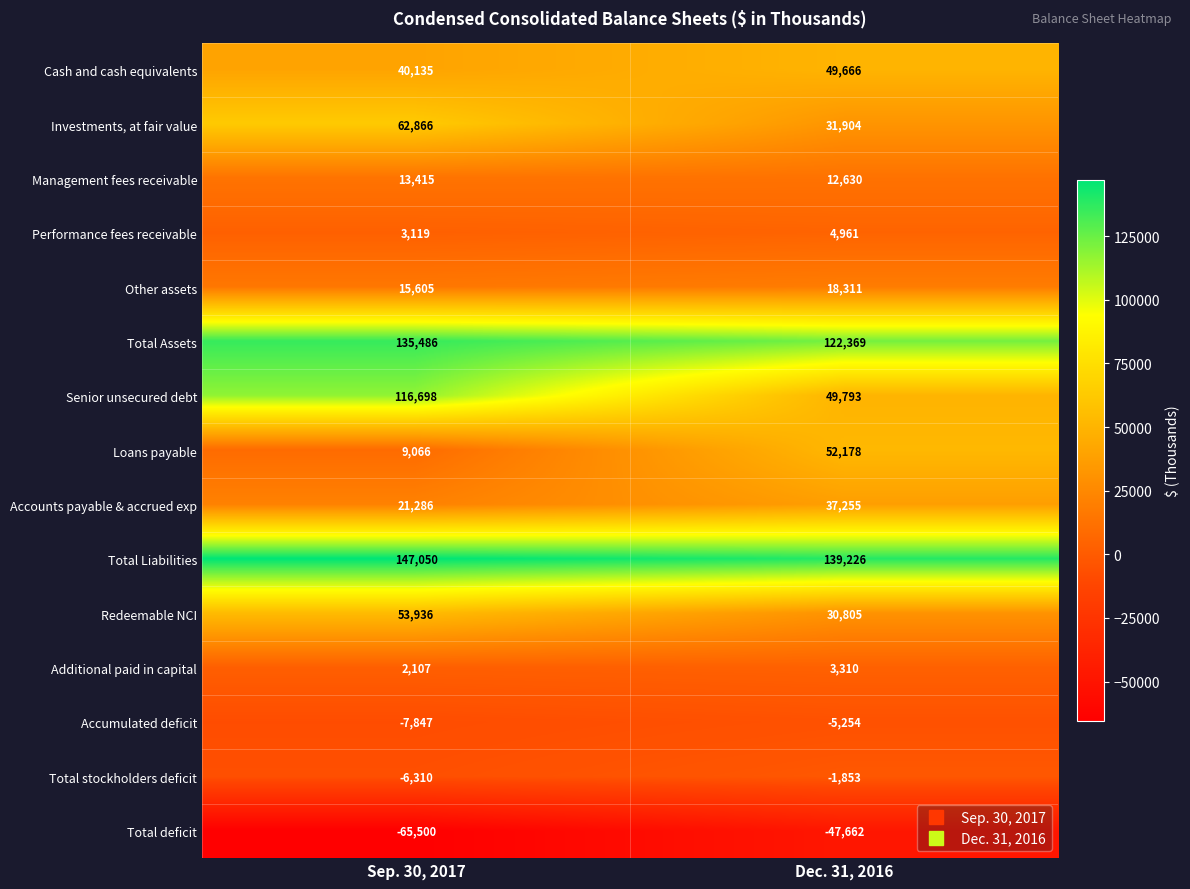

What is the sum of the Other assets values at Dec. 31, 2016 and Sep. 30, 2017?

33916